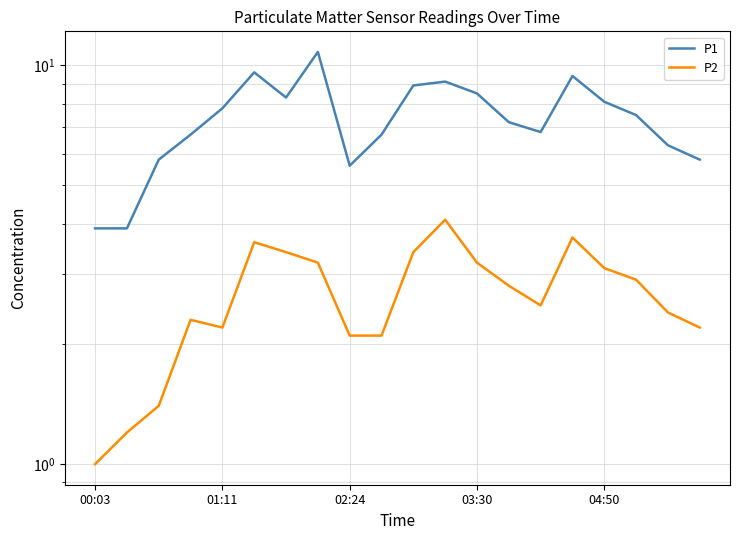

Where is P2 nearest to the value 2?

02:24